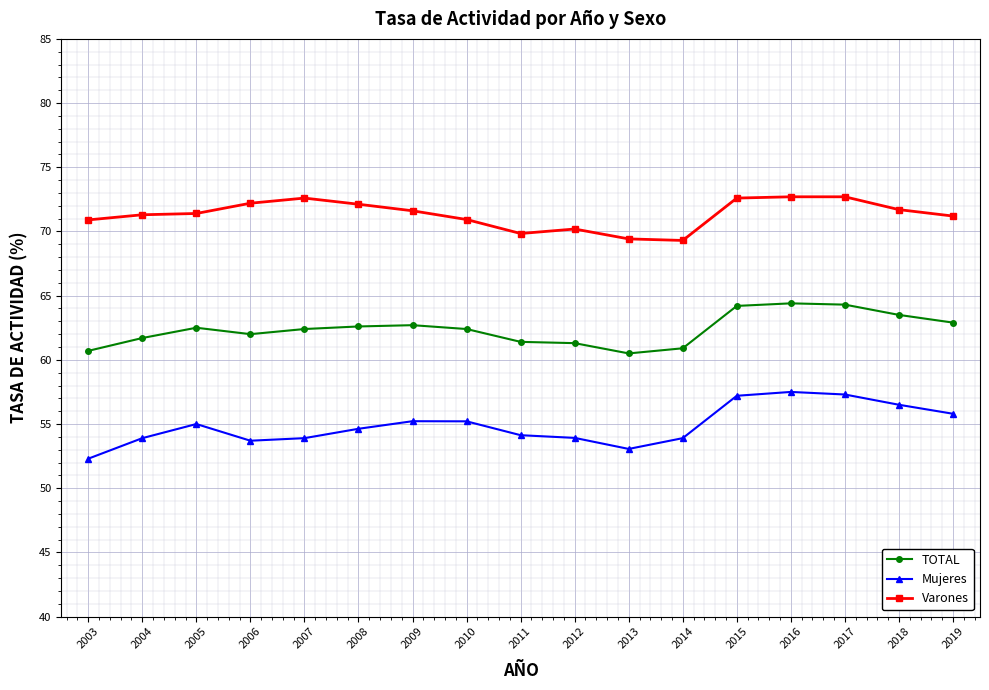

Rank the series by their maximum value, from highest to lowest.

Varones, TOTAL, Mujeres